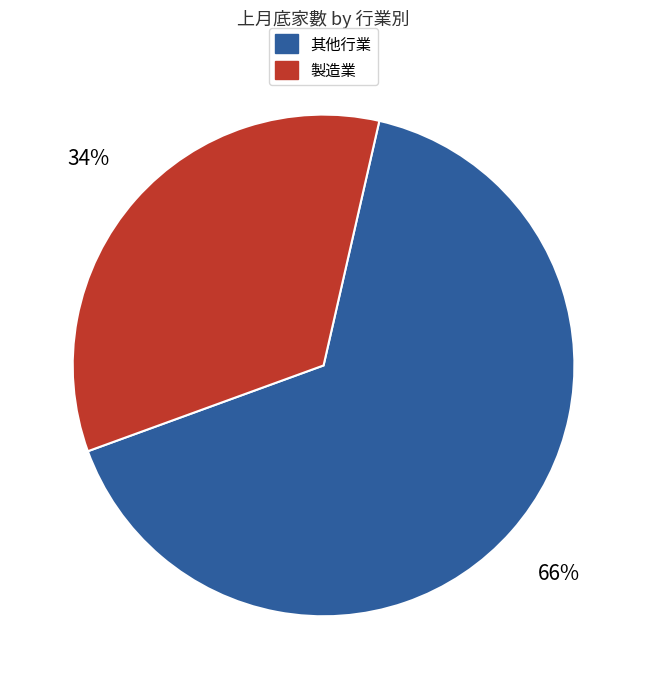

Is there a majority slice in this chart?

Yes